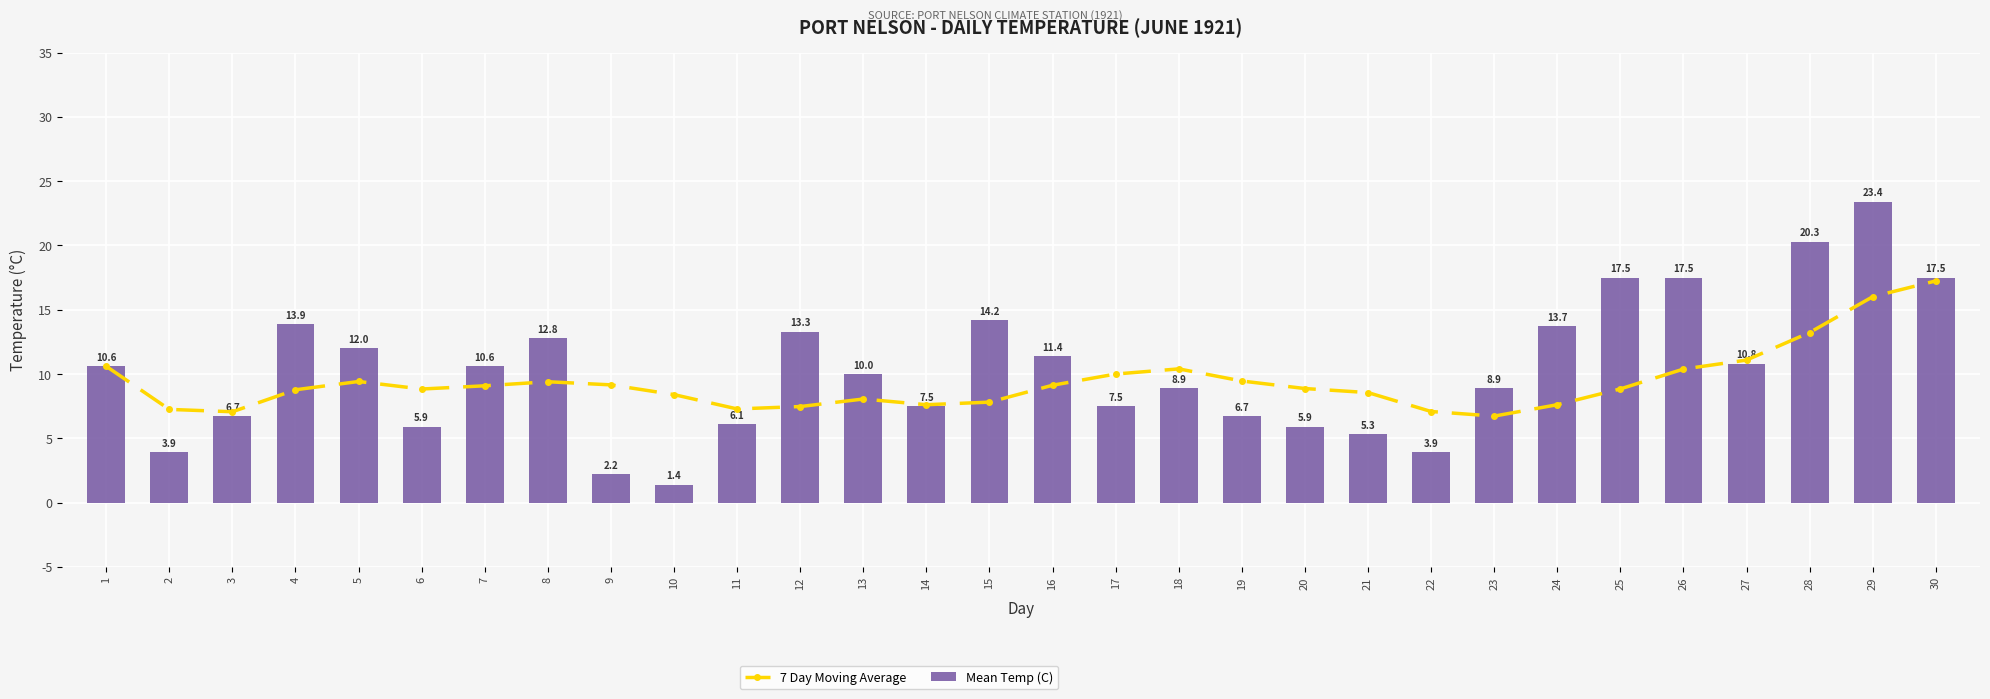

How many distinct data groups are displayed?

2